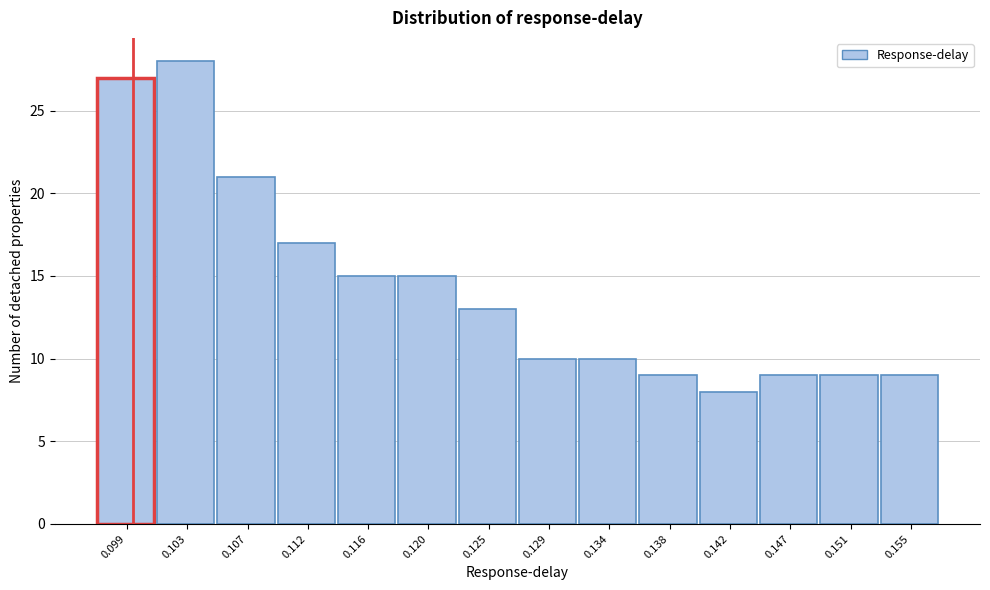

Reading left to right, what are all the values shown in this chart?

0.099=27	0.103=28	0.107=21	0.112=17	0.116=15	0.120=15	0.125=13	0.129=10	0.134=10	0.138=9	0.142=8	0.147=9	0.151=9	0.155=9